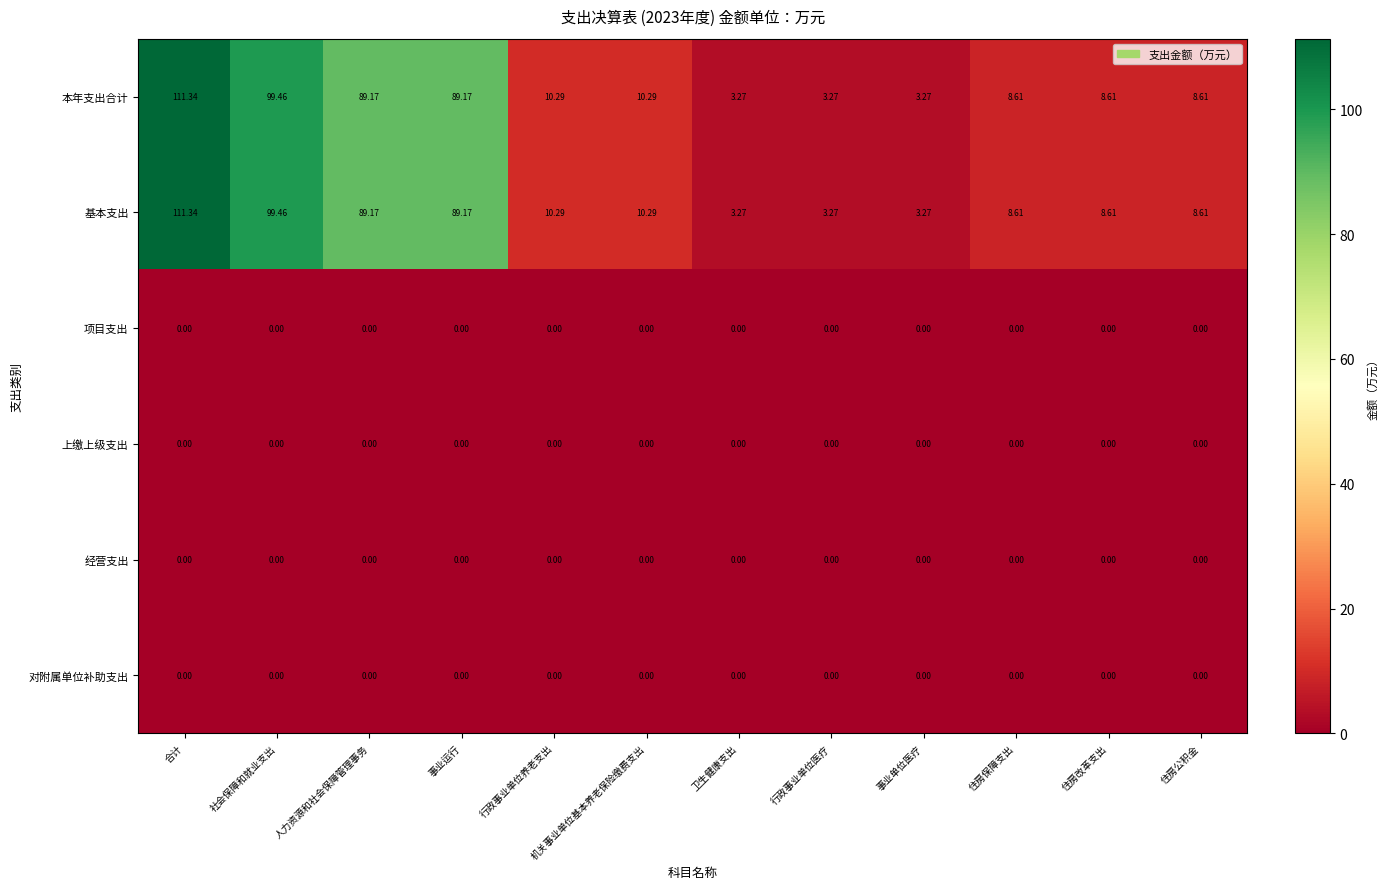

Which category has the highest value across all series?

合计